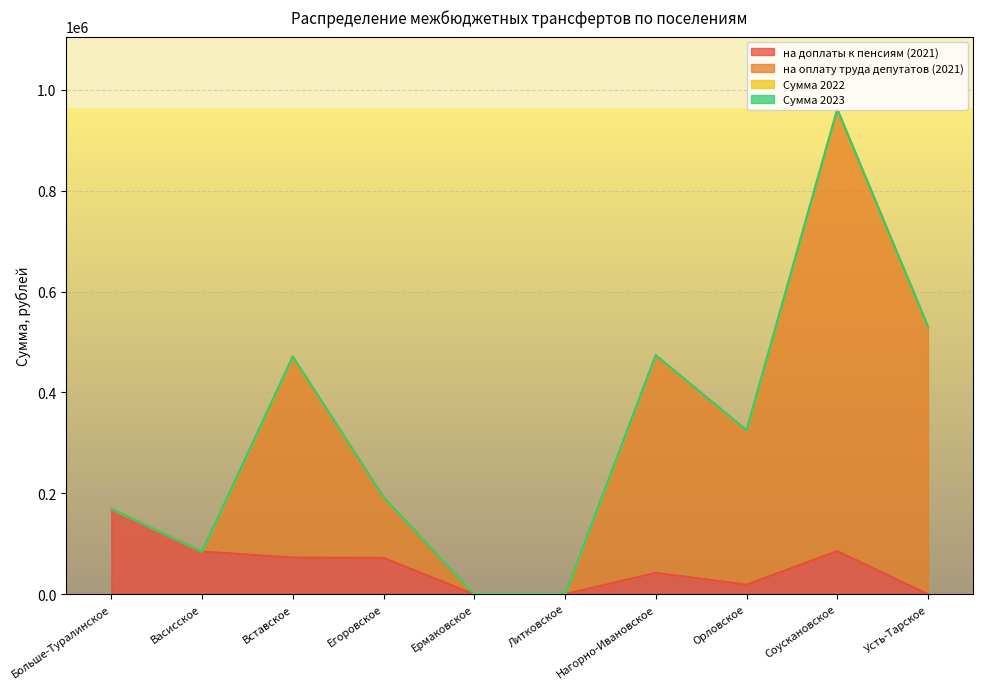

What is the greatest value displayed?

961132.6